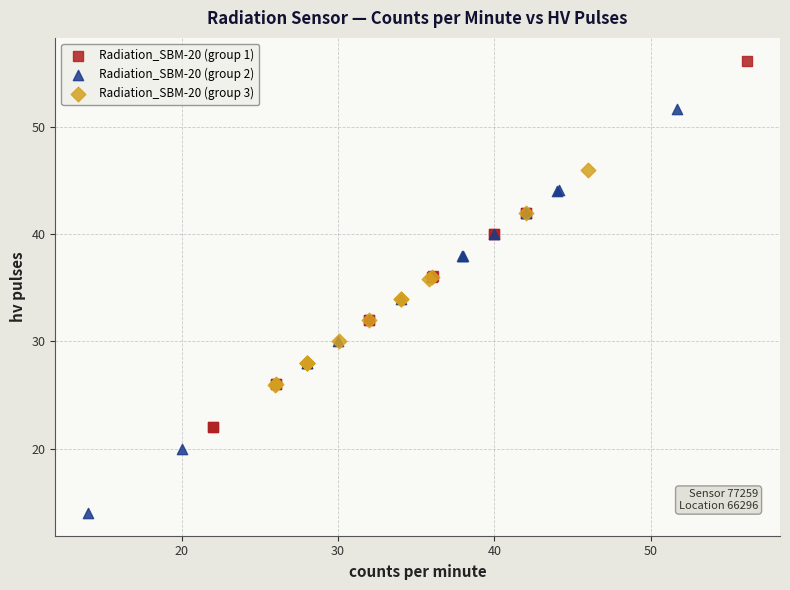

Which series reaches the maximum Y coordinate?

Radiation_SBM-20 (group 1)